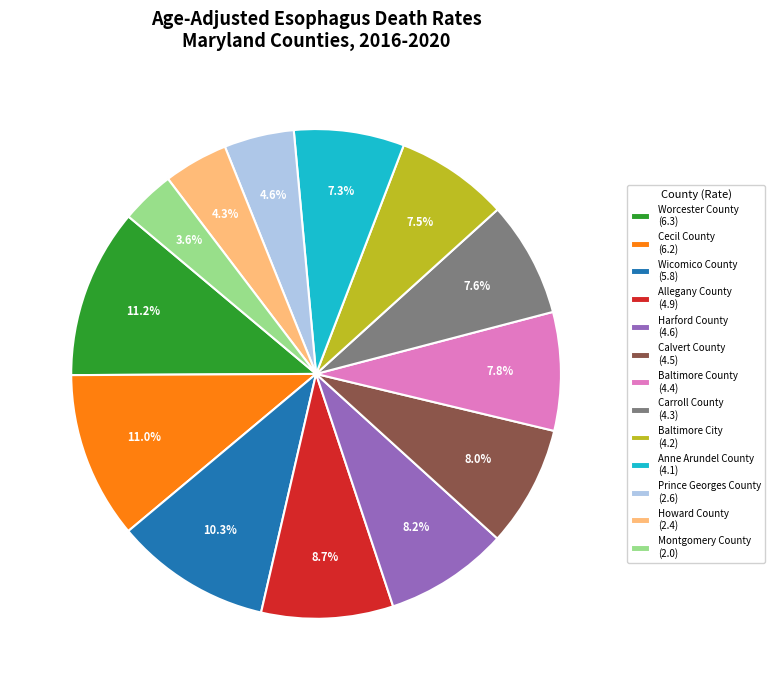

Does Carroll County account for over 50% of the chart?

No